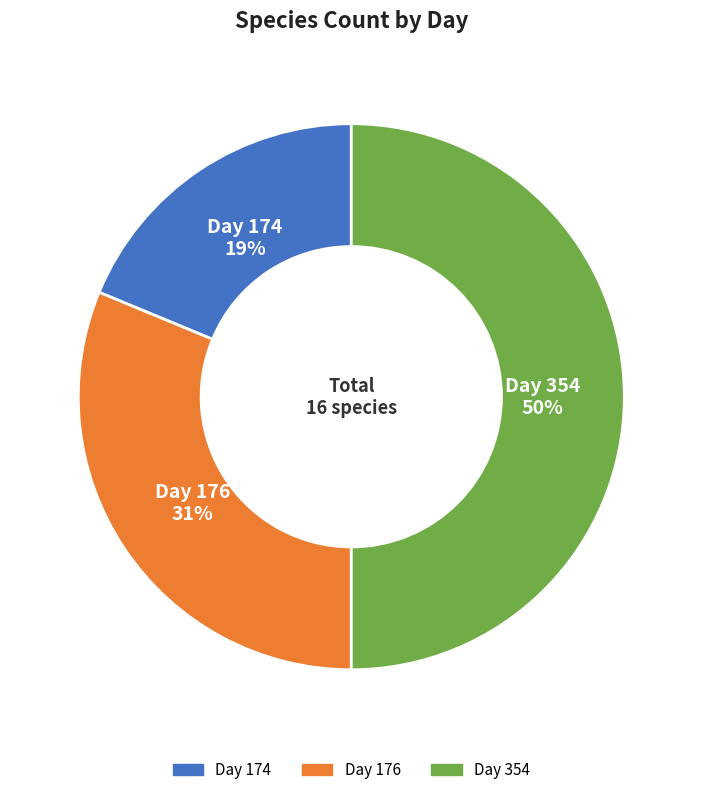

To the nearest percent, what is the difference between the largest and smallest slice percentages?

31%